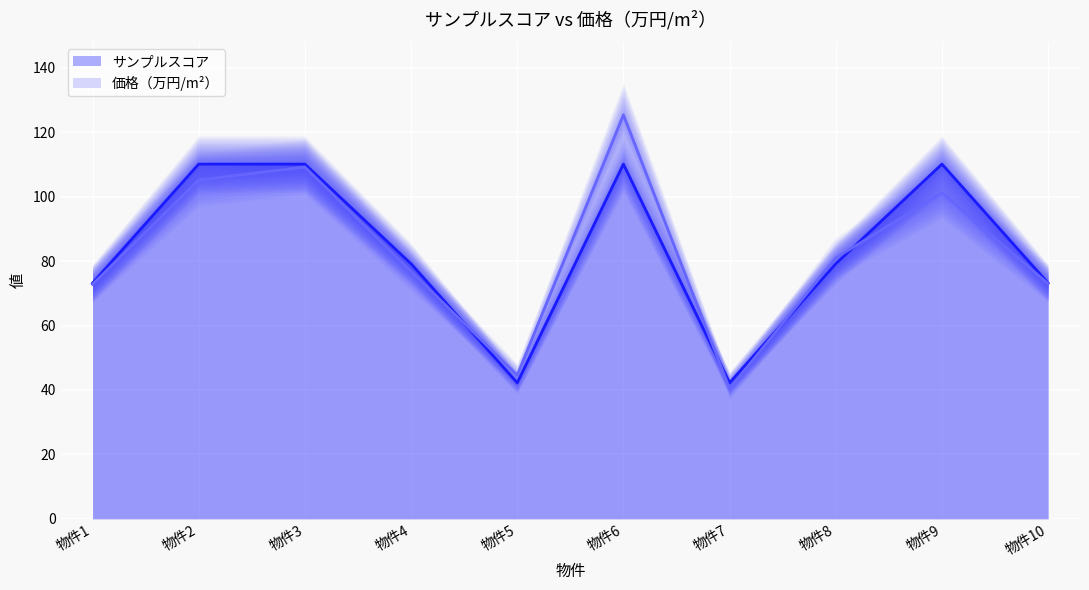

Where does the 価格 series first go above 81?

物件2